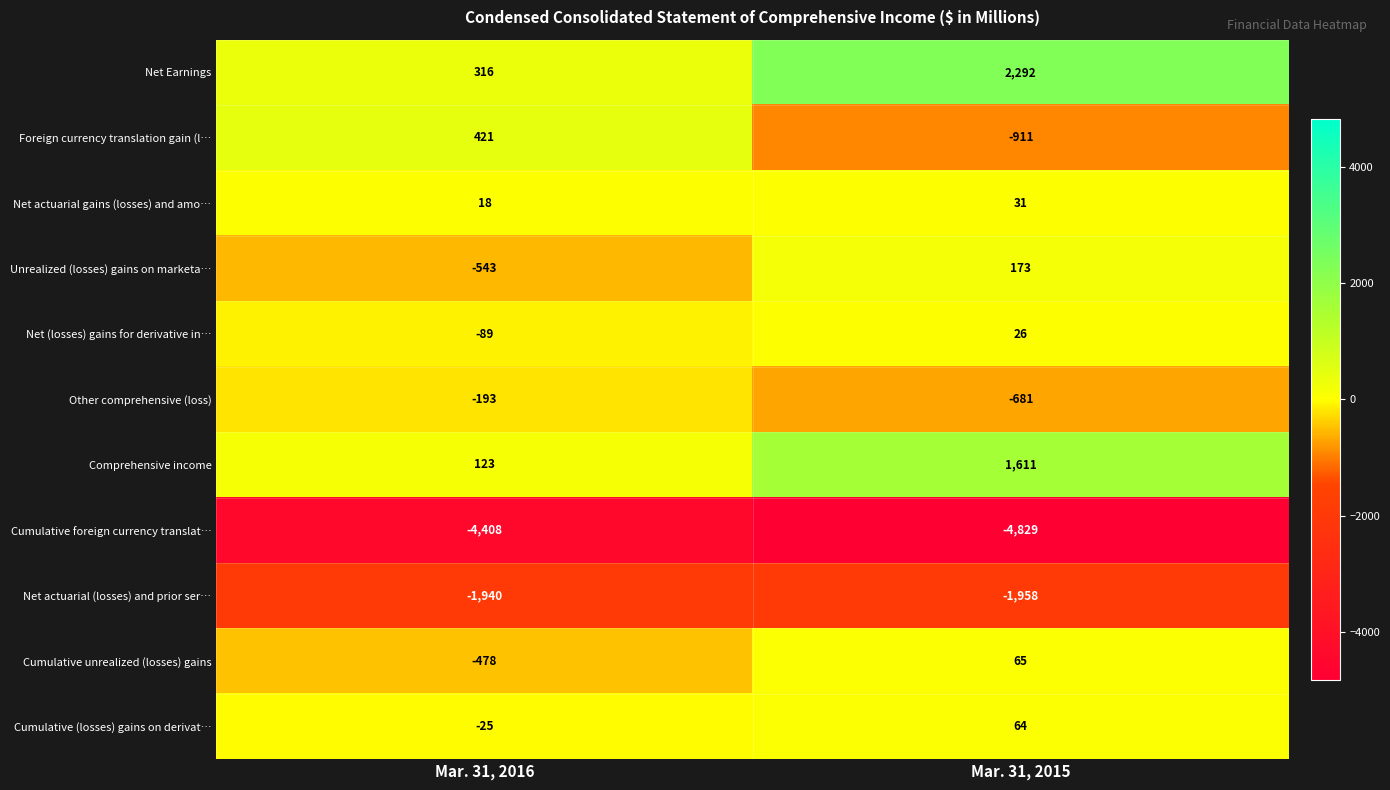

At which category is the sum across all series the highest?

Mar. 31, 2015